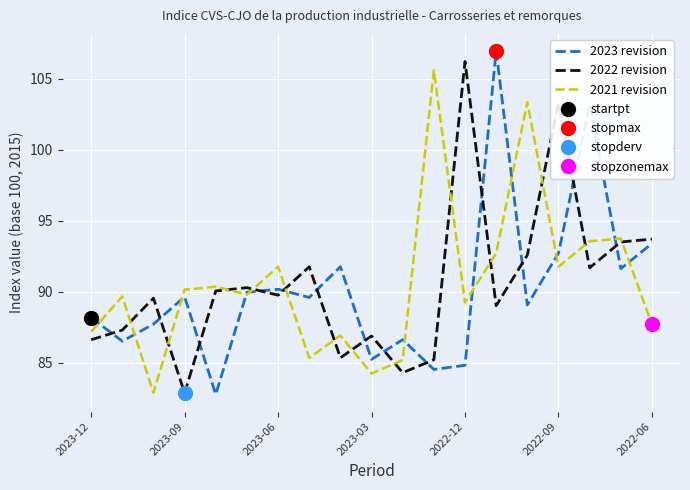

The 2022 revision series shows 52.9 at 2023-06. True or false?

False